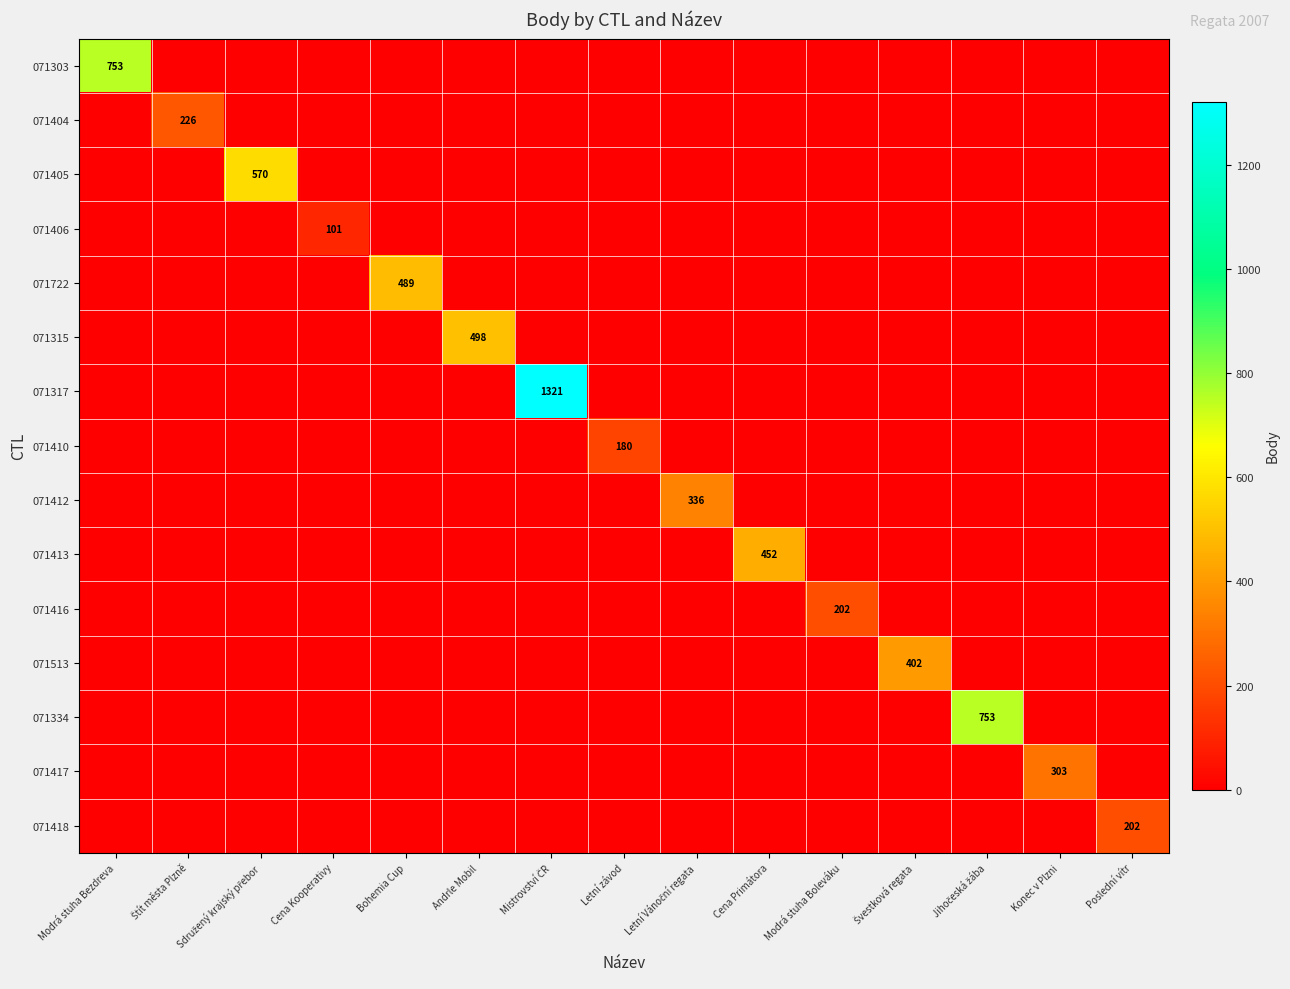

Is it true that 071417 equals 191 at Konec v Plzni?

False